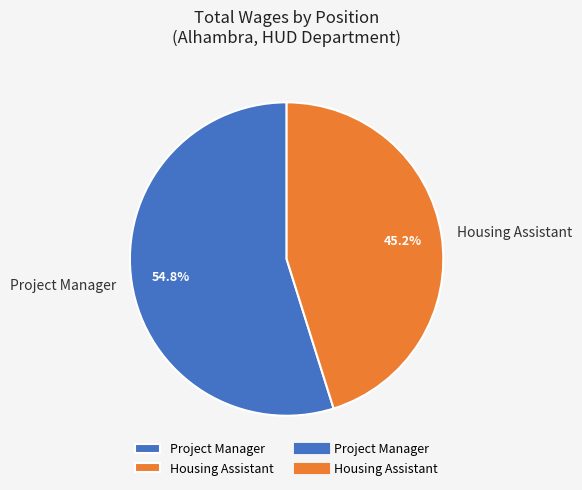

What portion of the pie excludes Project Manager?

45.2%